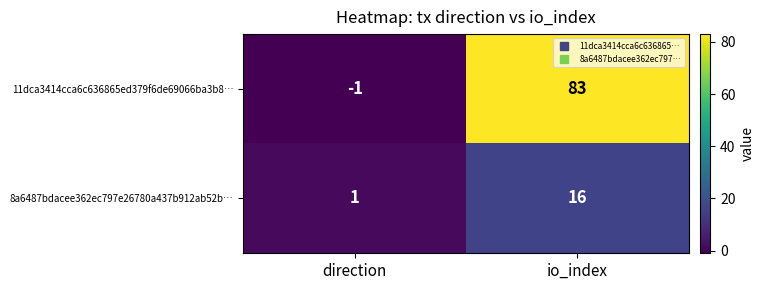

True or false: 8a6487bdacee362ec797e26780a437b912ab52b… has a value of 1 at direction.

True